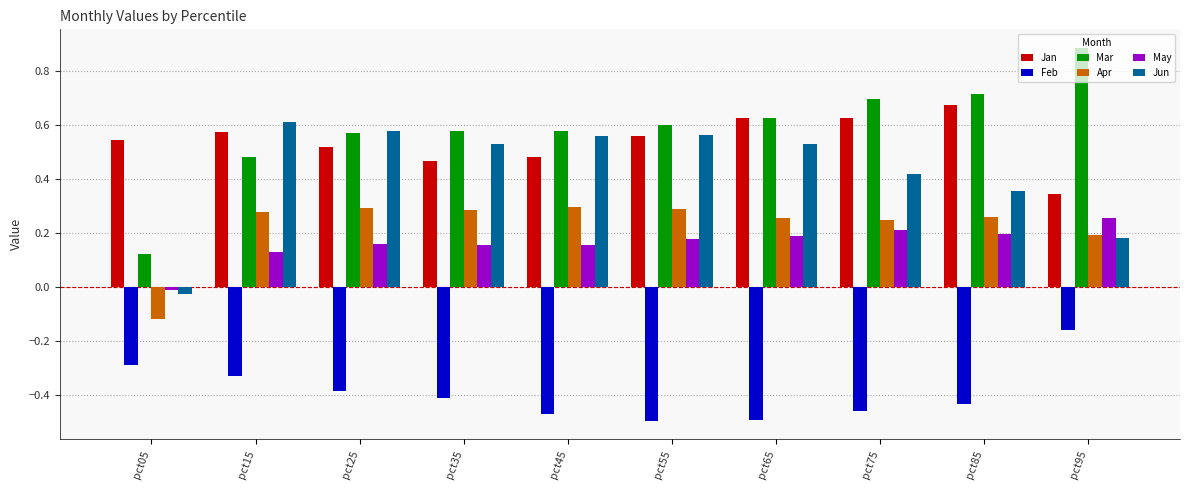

What is the difference between the highest and lowest values at pct85?

1.1